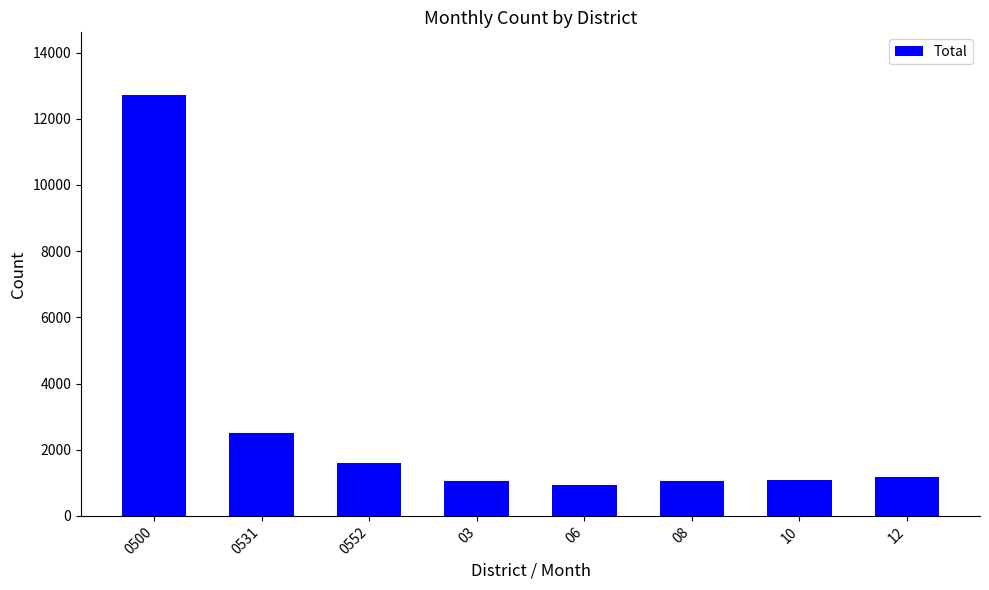

Which category has the highest value across all series?

0500